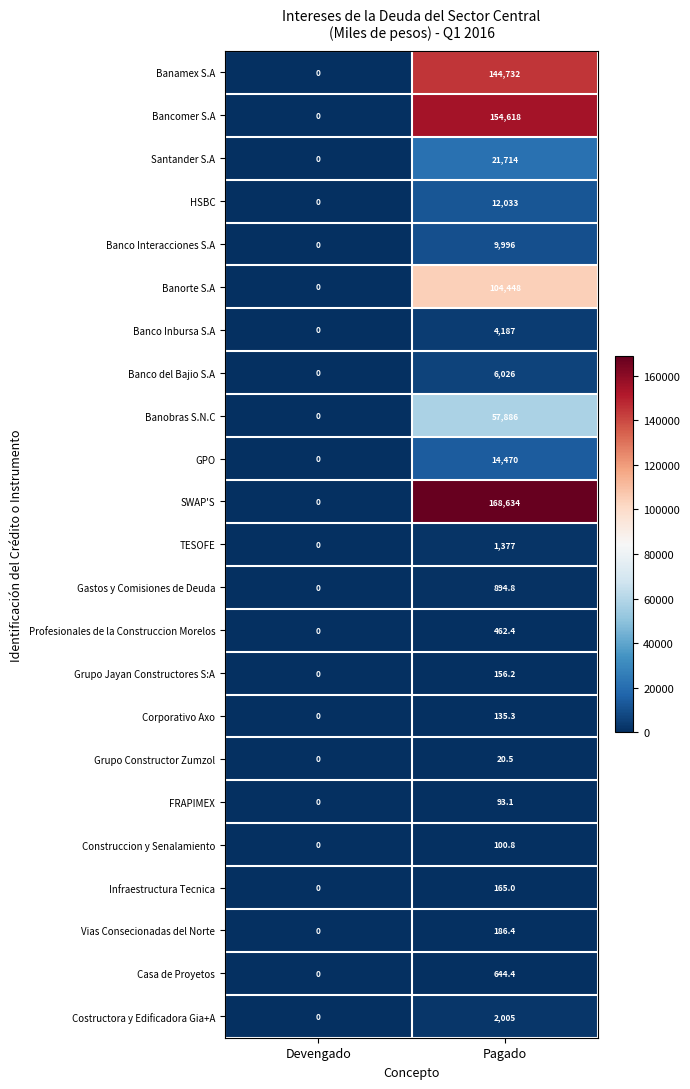

What is the difference between the highest and lowest values at Pagado?

168613.5